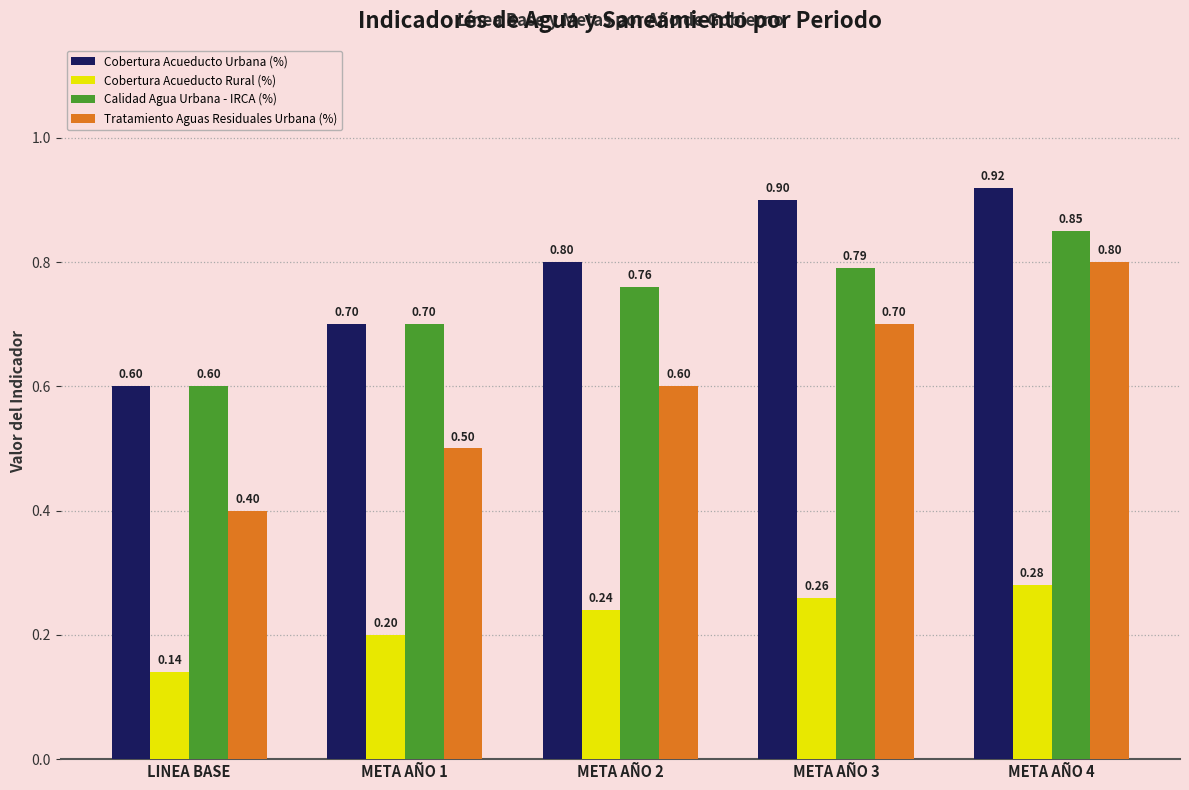

Which series has the widest spread of values?

Tratamiento Aguas Residuales Urbana (%)